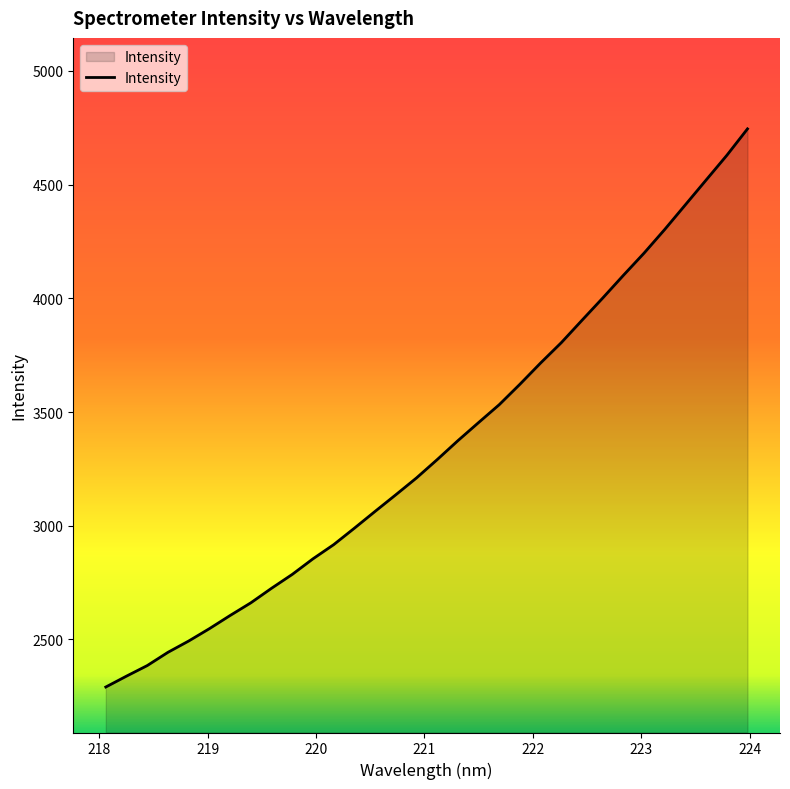

What is the maximum value shown in the chart?

4745.2